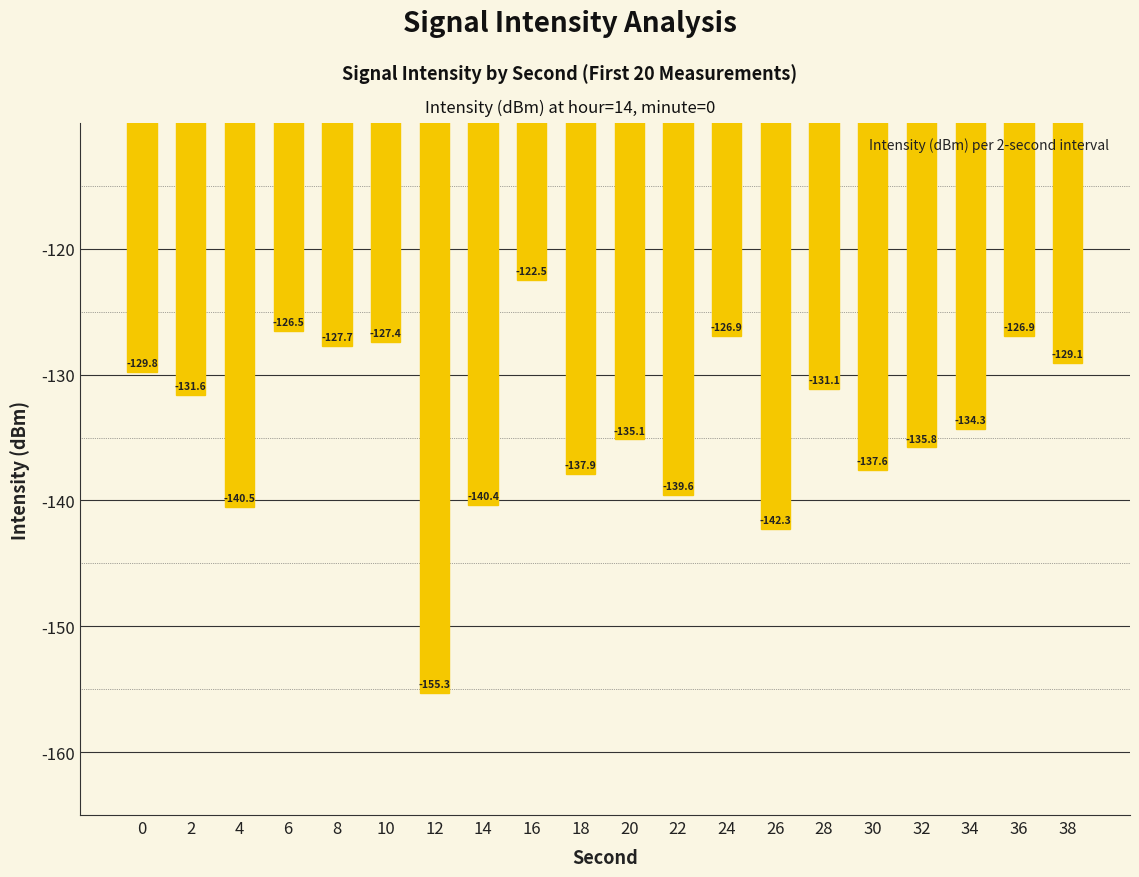

What is the greatest value displayed?

-122.5